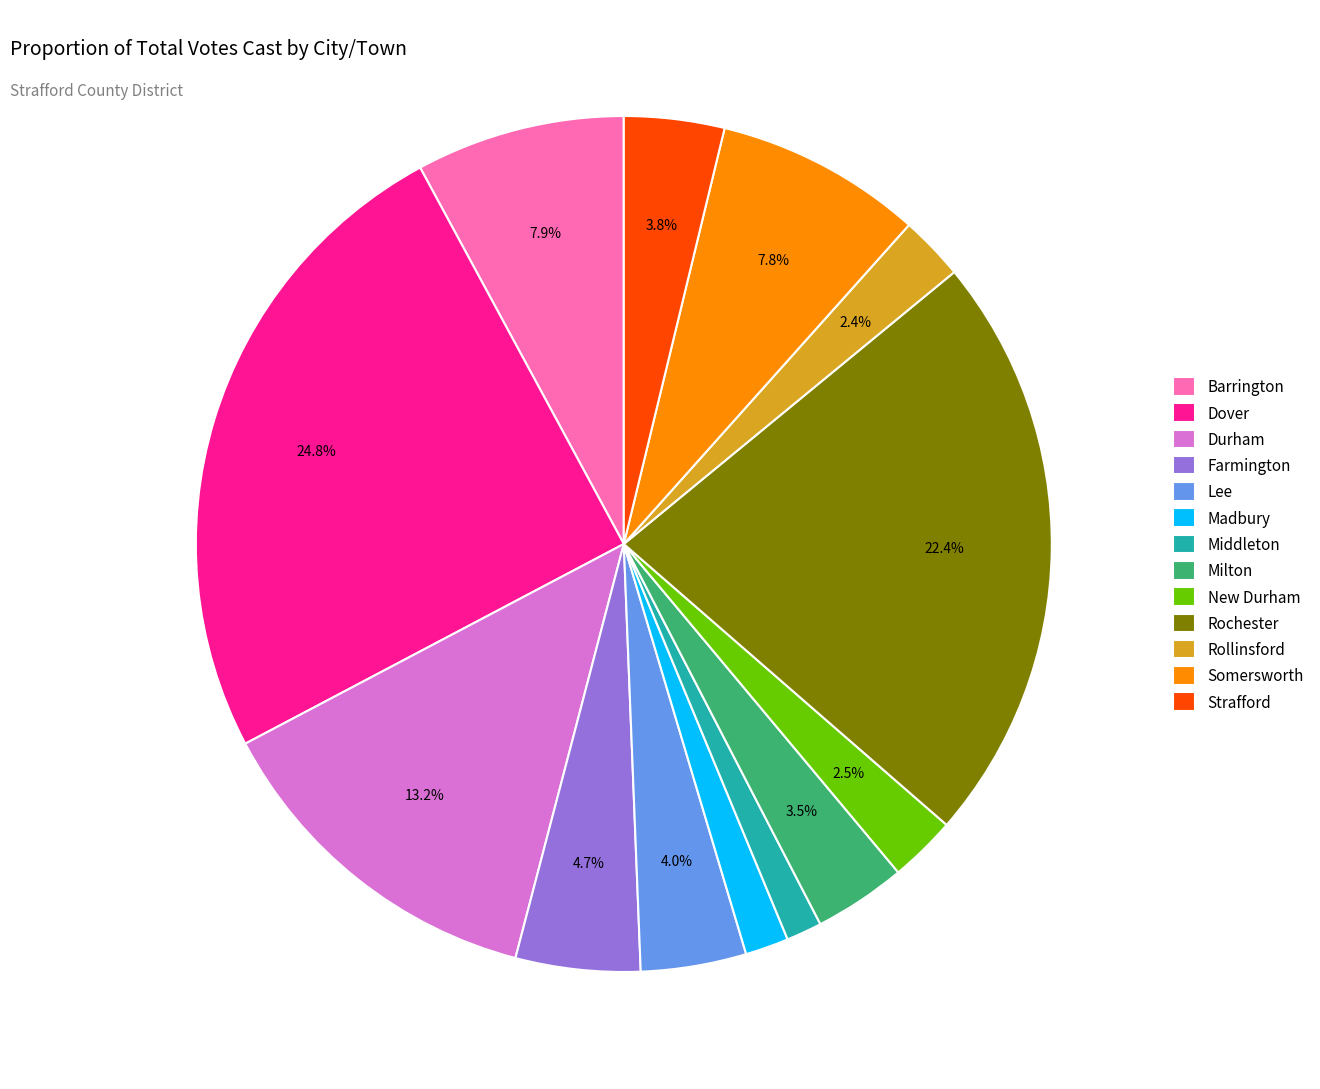

How much of the chart is everything except Milton?

96.5%